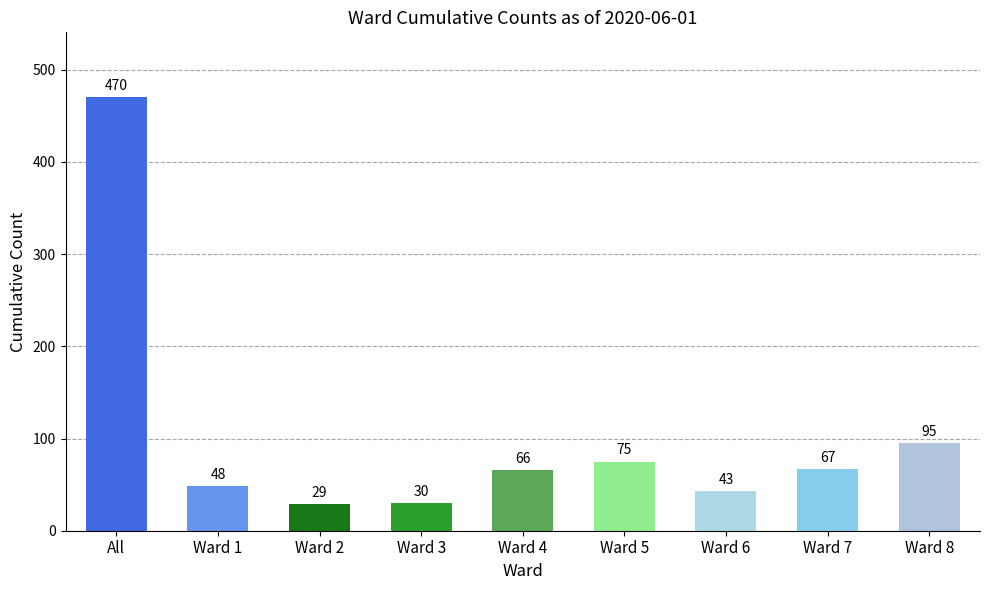

Does the chart contain stacked bars?

No